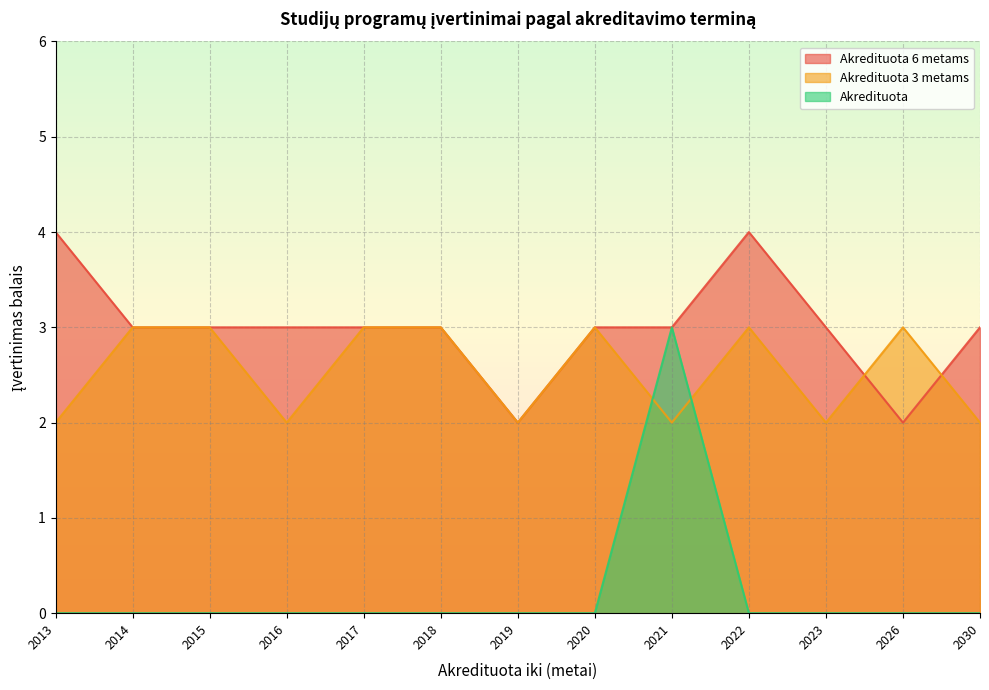

At how many categories does at least one series exceed 2?

12